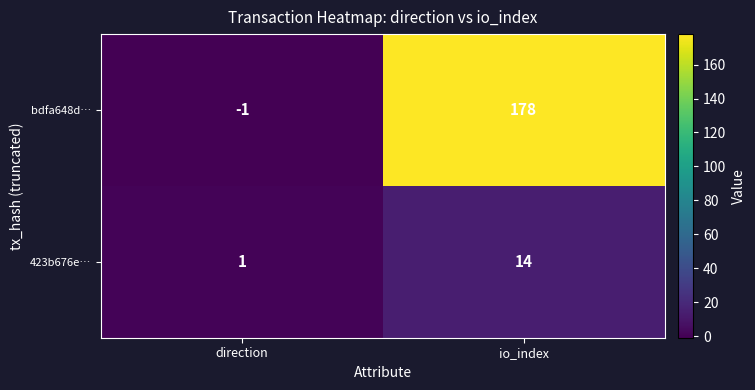

Reading left to right, what are all the values shown in this chart?

bdfa648d…: direction=-1	io_index=178
423b676e…: direction=1	io_index=14